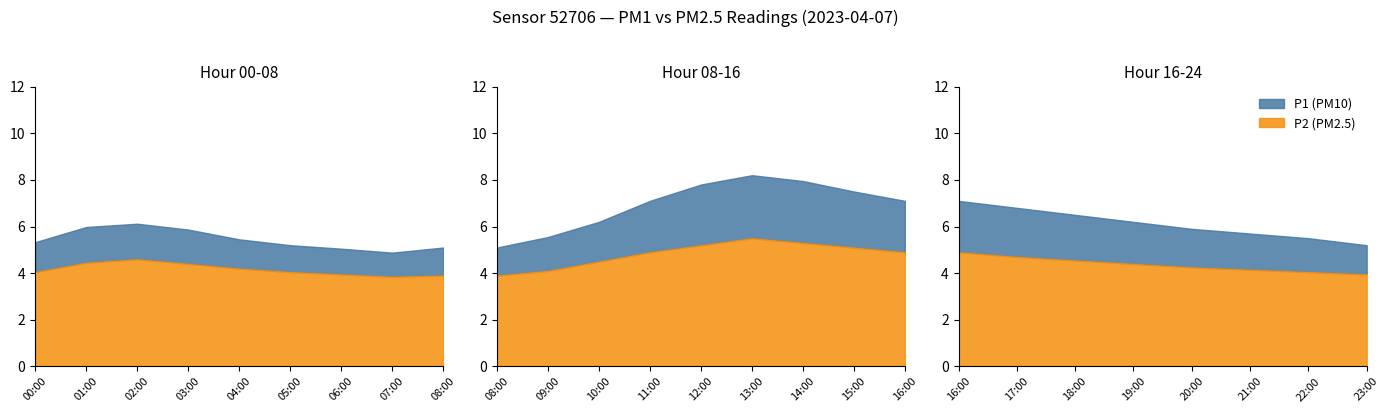

How many data points in P2 are less than 4?

4